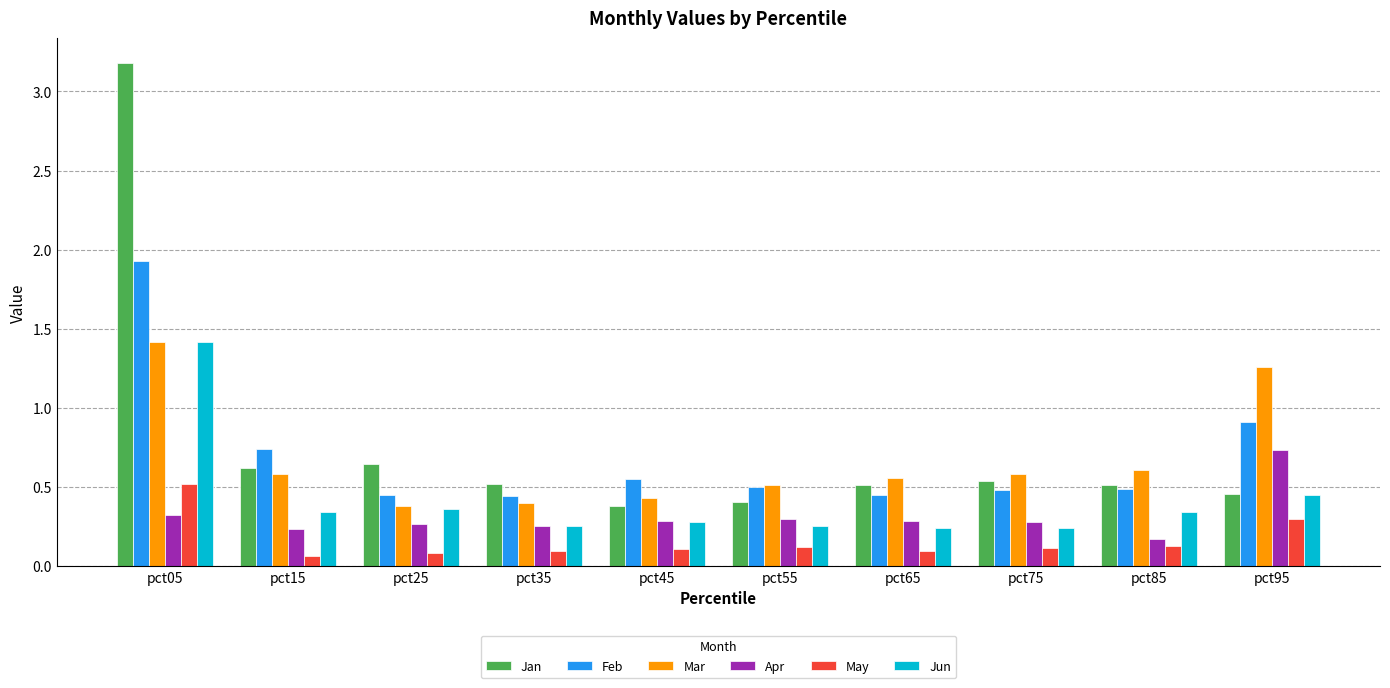

Which series has the widest spread of values?

Jan